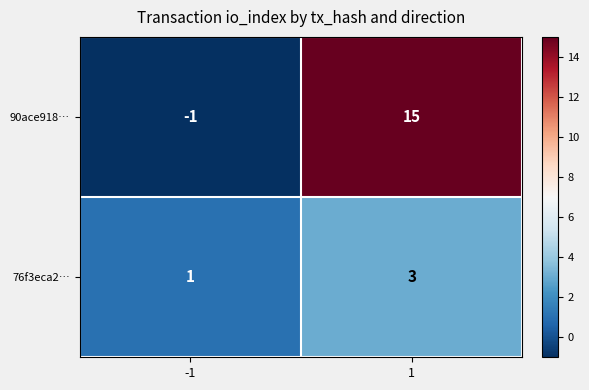

List the series in order of their overall mean, lowest first.

76f3eca2…, 90ace918…